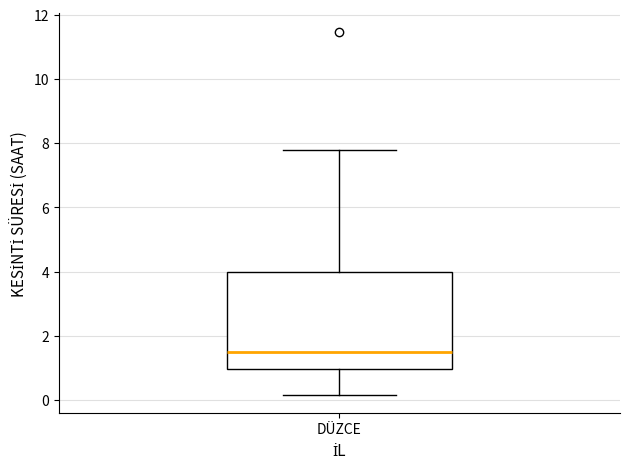

Where is the upper edge of the box for DÜZCE on the y-axis? The values are not printed on the chart, so give them approximately, as read against the axis.

4.0